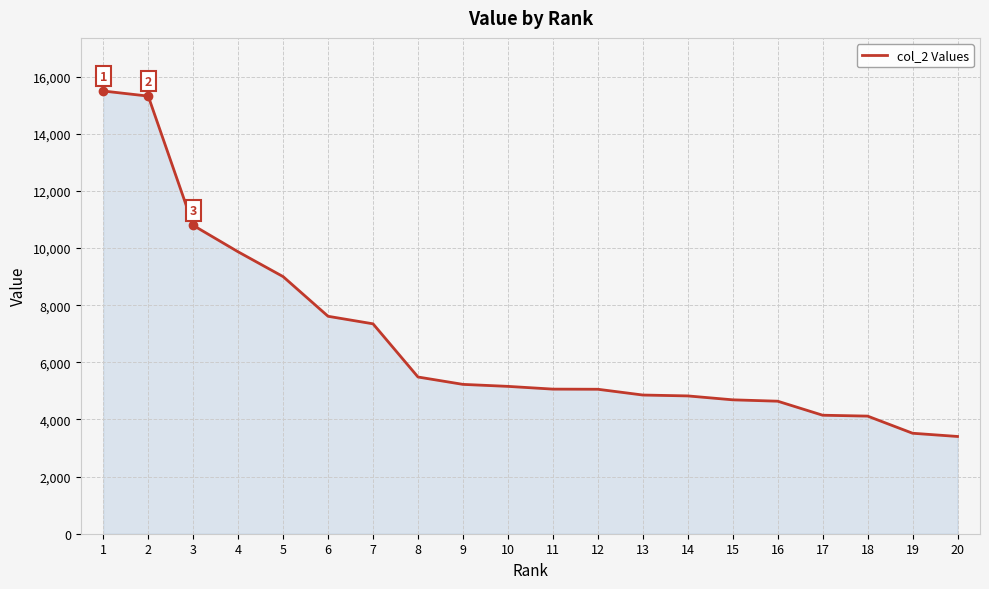

True or false: the data shows 4149 at 17.

True